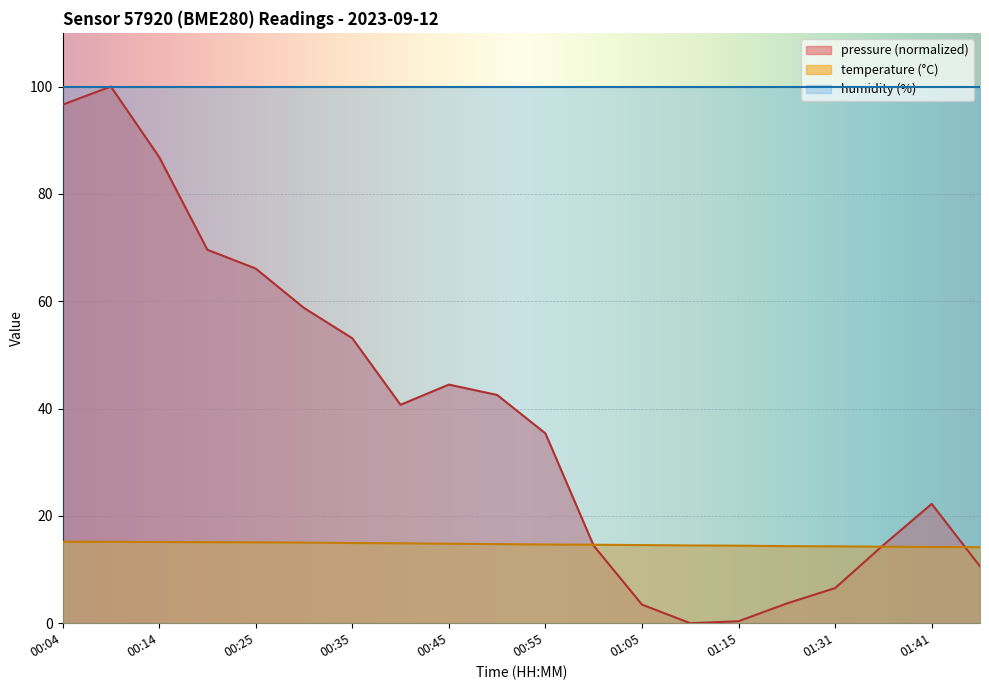

Which label corresponds to the largest value in the chart?

00:09